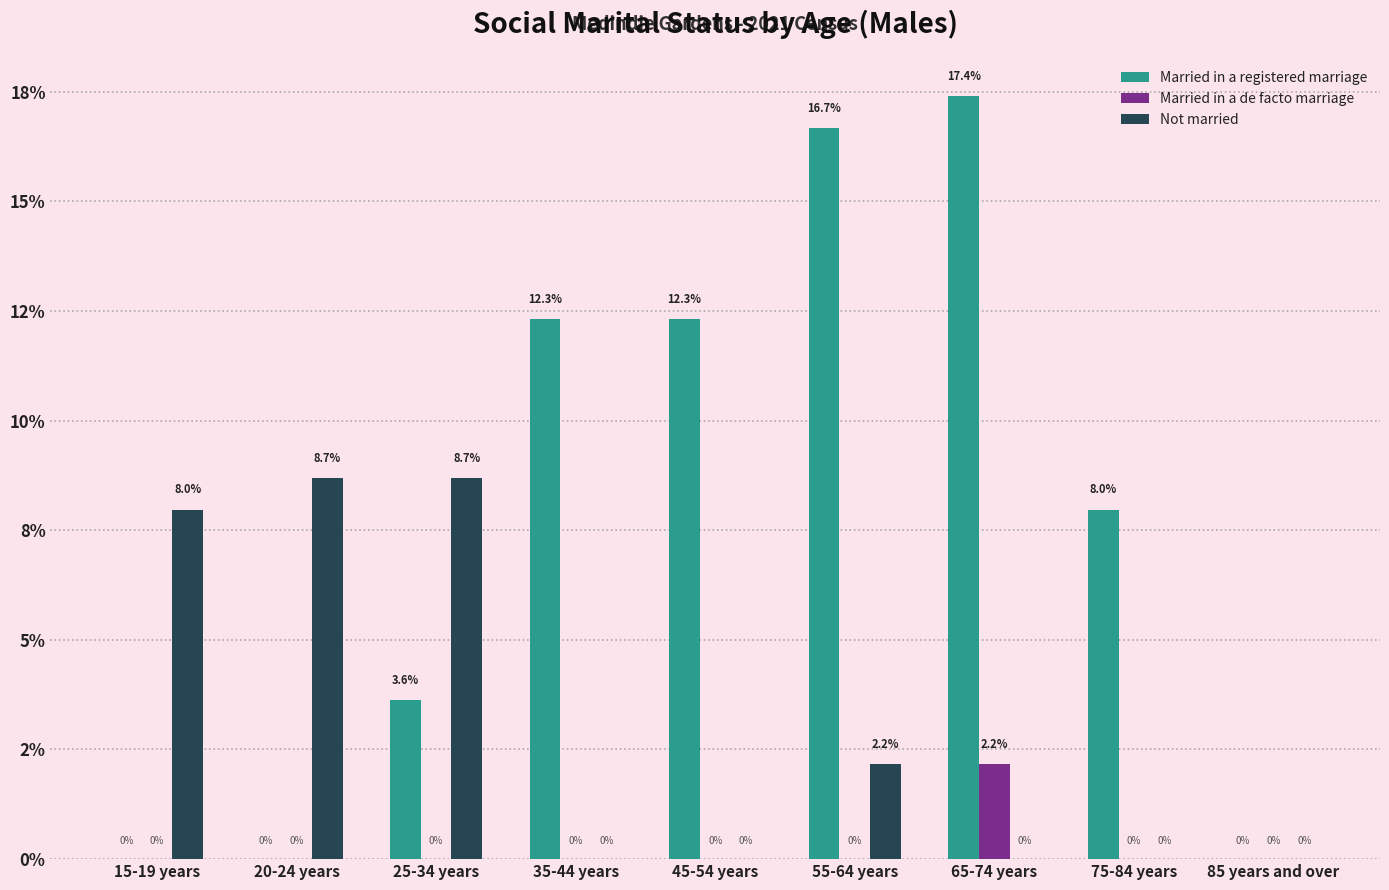

Rank the series by their average value, from highest to lowest.

Married in a registered marriage, Not married, Married in a de facto marriage